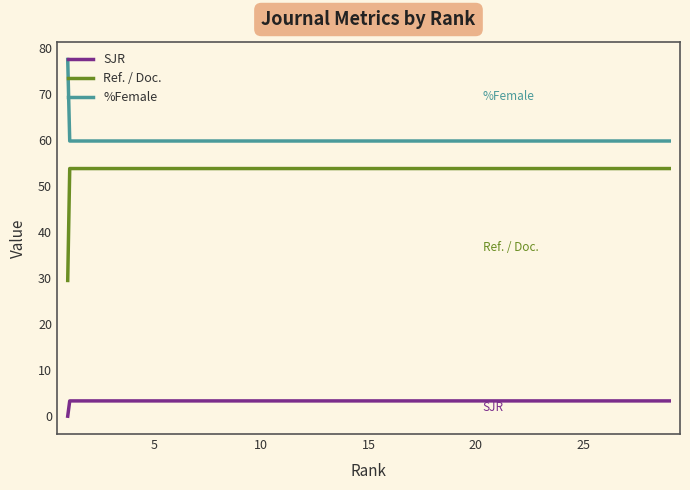

What is the difference between the maximum and minimum values in the SJR series?

3.3